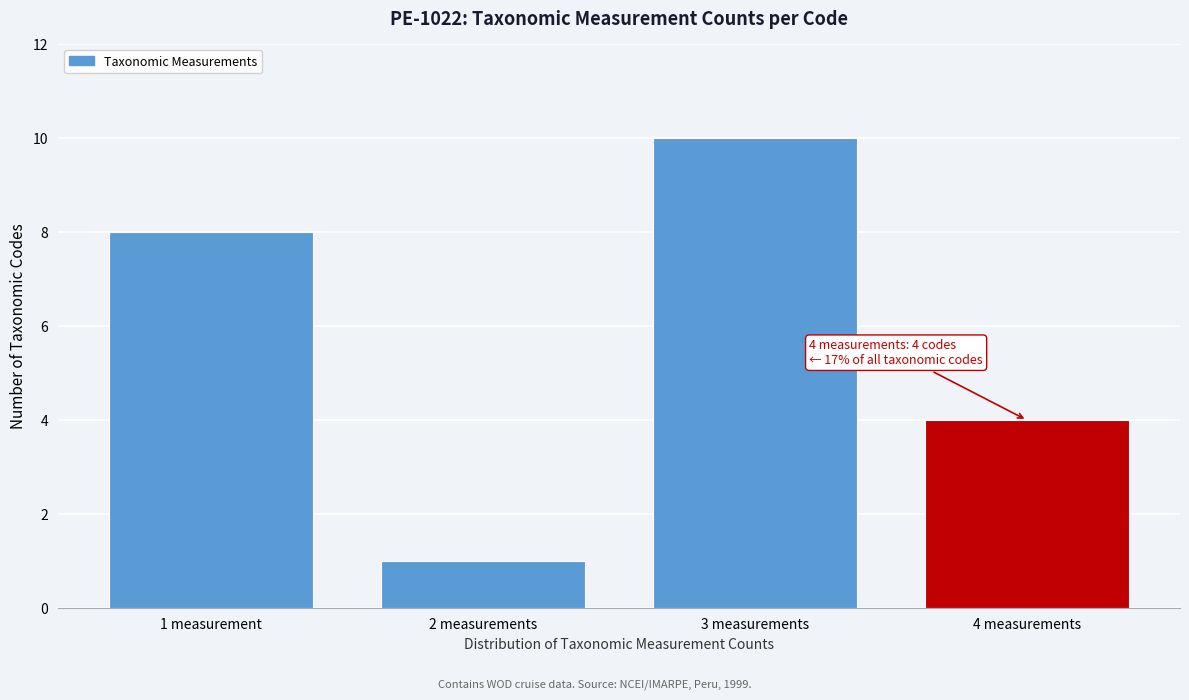

Reading left to right, extract all data points from this chart.

8	1	10	4